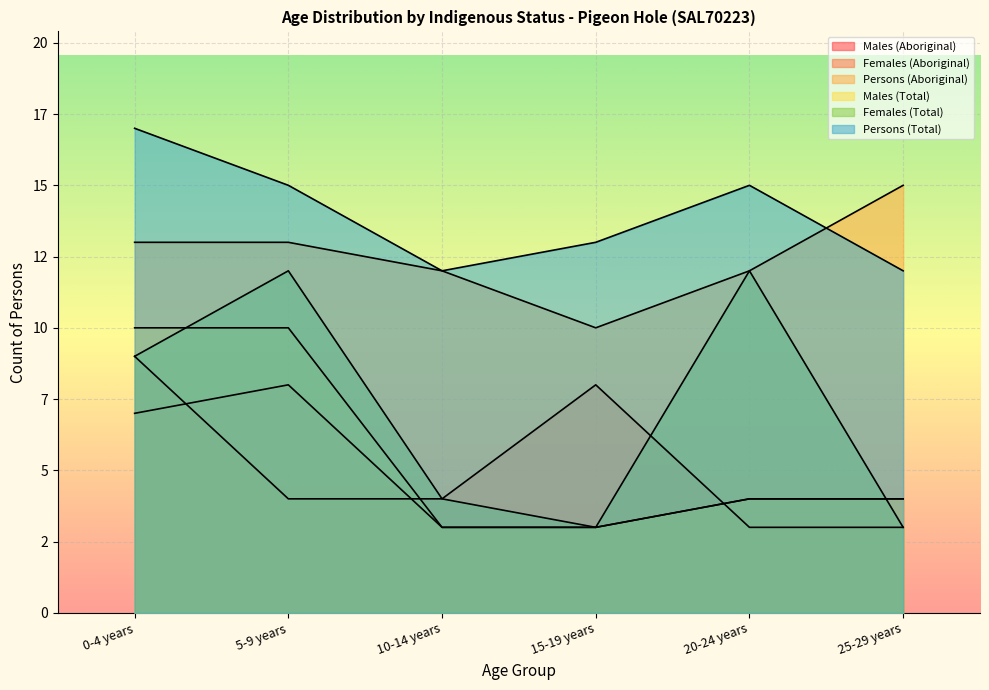

Rank the series at 5-9 years from highest to lowest value.

Persons (Total), Persons (Aboriginal), Females (Total), Males (Total), Males (Aboriginal), Females (Aboriginal)